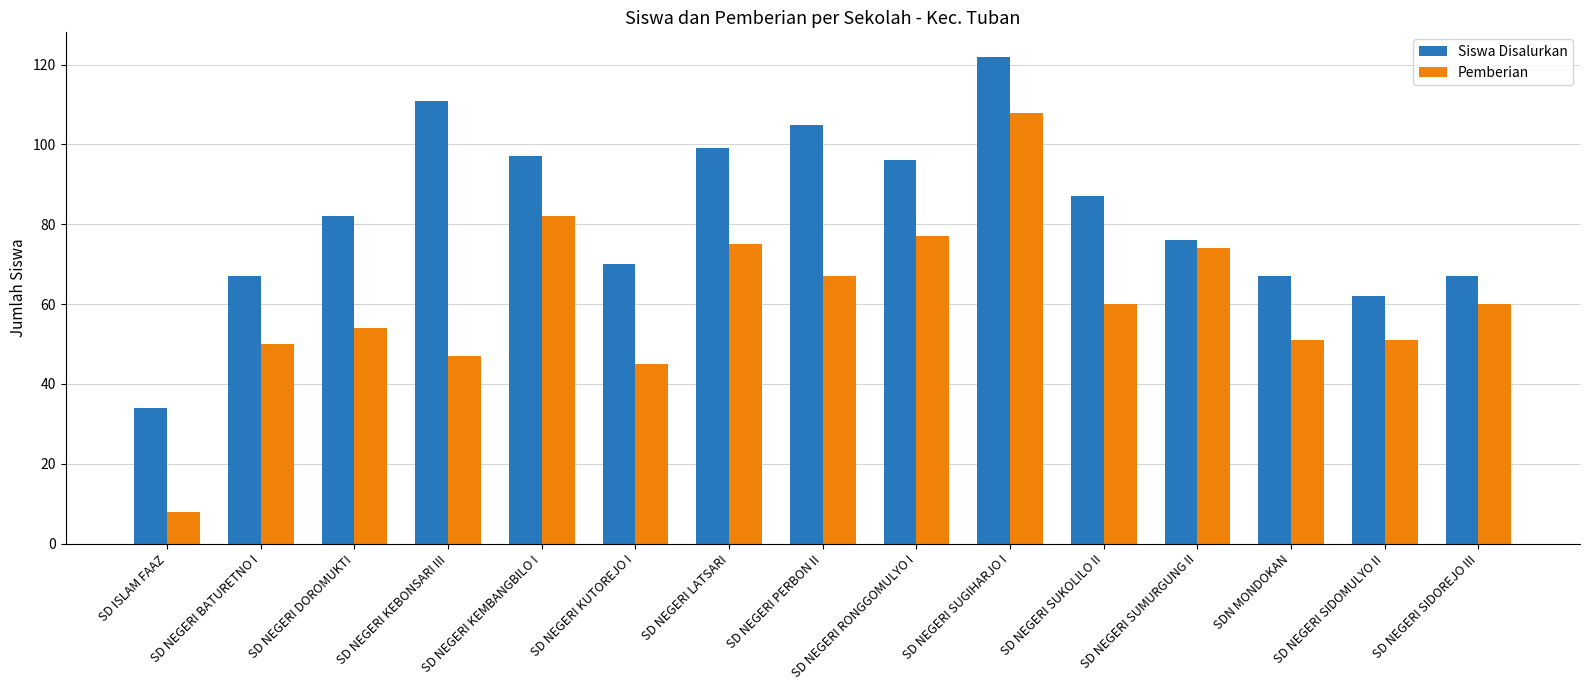

Is the value of Pemberian at SD NEGERI BATURETNO I greater than the value of Siswa Disalurkan at SD NEGERI SUGIHARJO I?

No